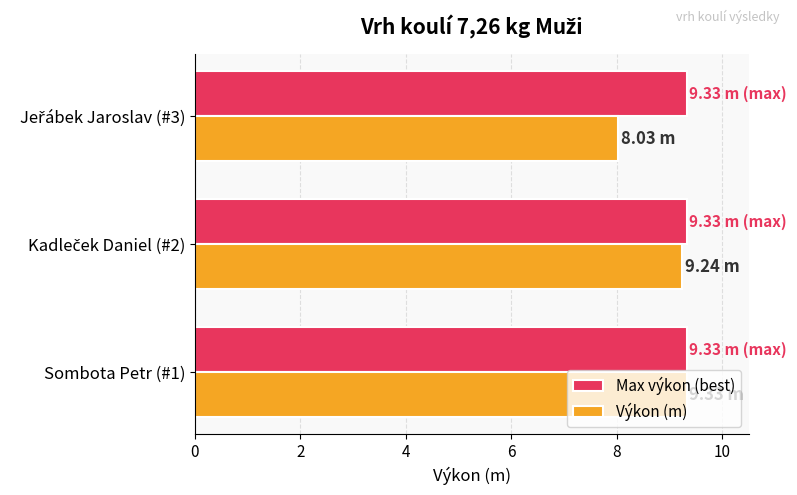

Rank the series by their average value, from lowest to highest.

Výkon (m), Max výkon (best)